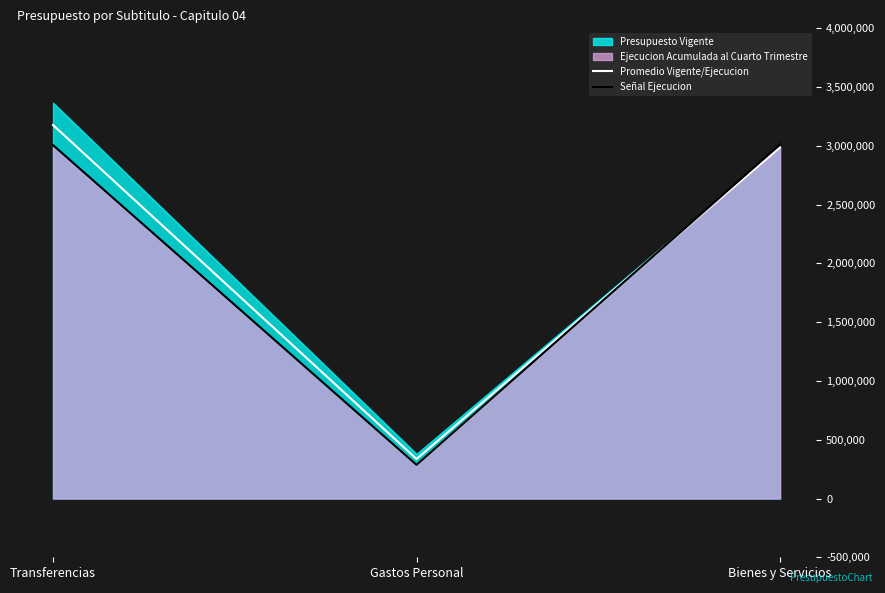

Is the value of Promedio Vigente/Ejecucion at Gastos Personal greater than the value of Señal Ejecucion at Bienes y Servicios?

No